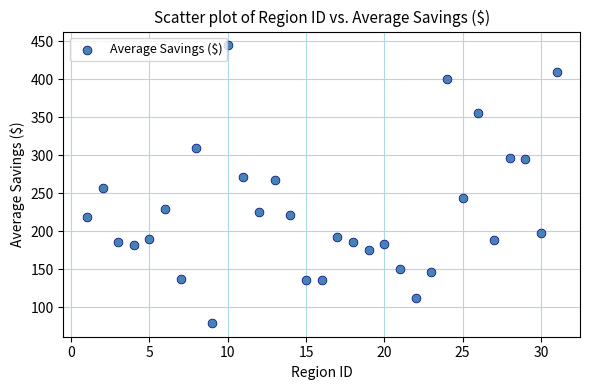

What is the range of X values (max minus min)?

30.0